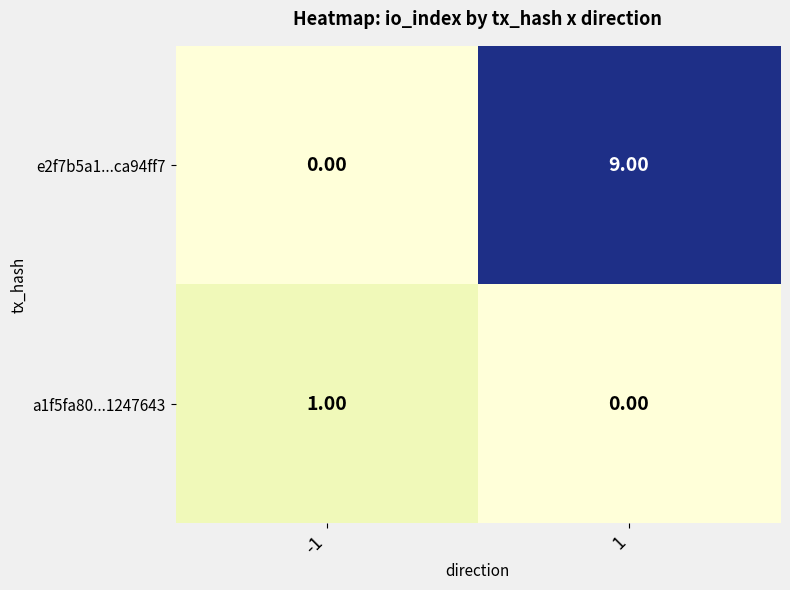

Rank the series by their maximum value, from highest to lowest.

e2f7b5a1...ca94ff7, a1f5fa80...1247643